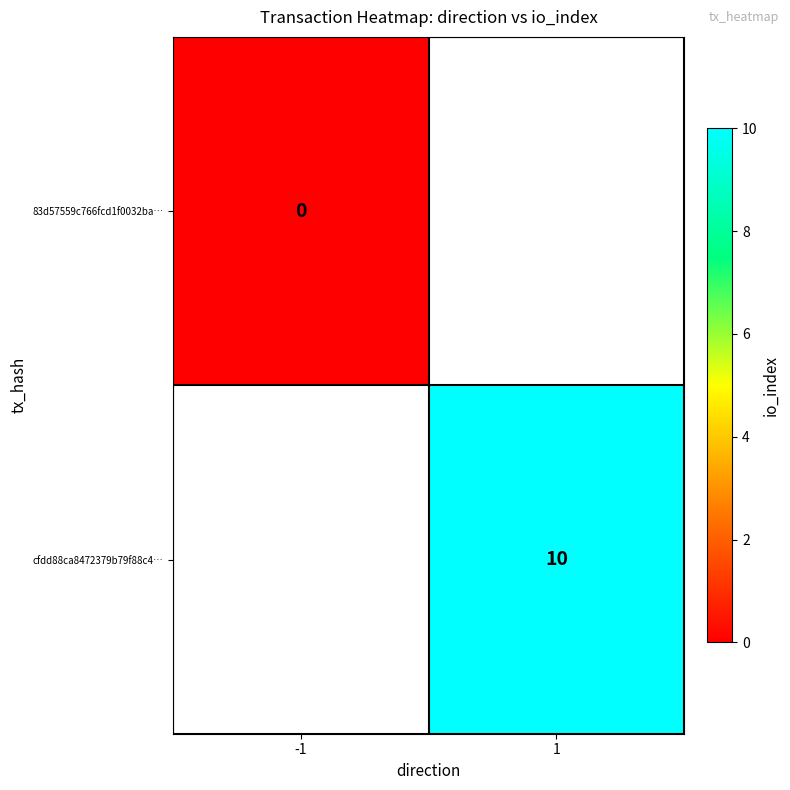

The cfdd88ca8472379b79f88c4… series shows 10 at 1. True or false?

True